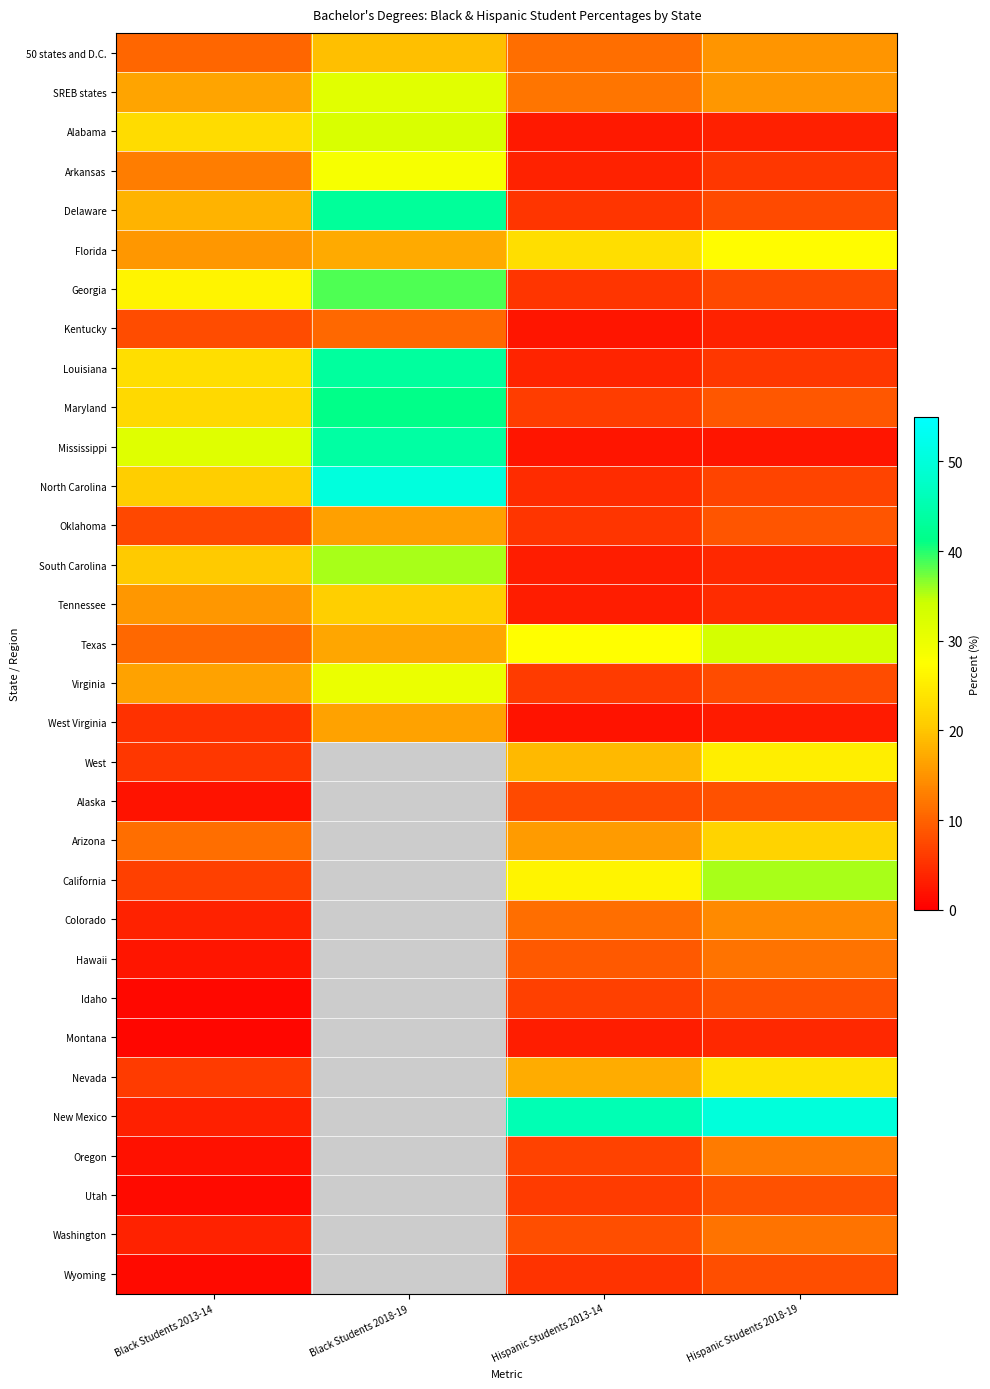

What is the smallest value displayed?

0.7